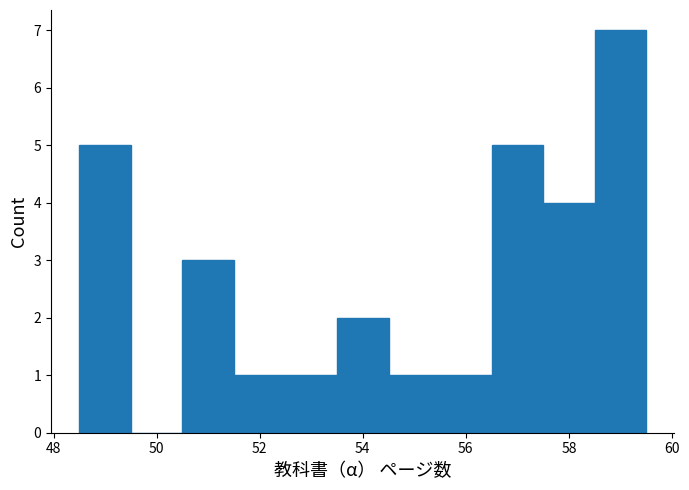

How tall is the bar that spans 54.5 to 55.5 on the x-axis? Neither the bar edges nor the heights are printed on the chart, so give them approximately, as read against the axes.

1